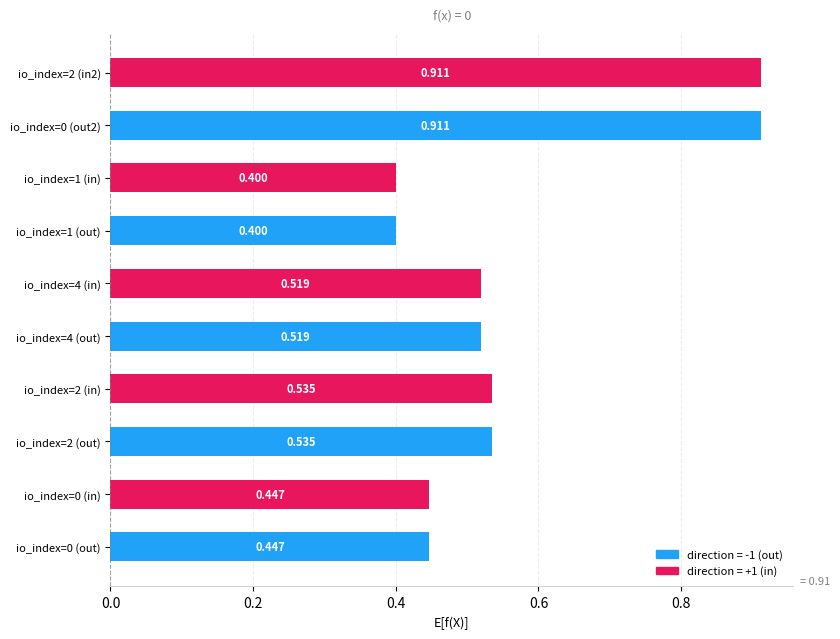

How many series are shown in this chart?

1